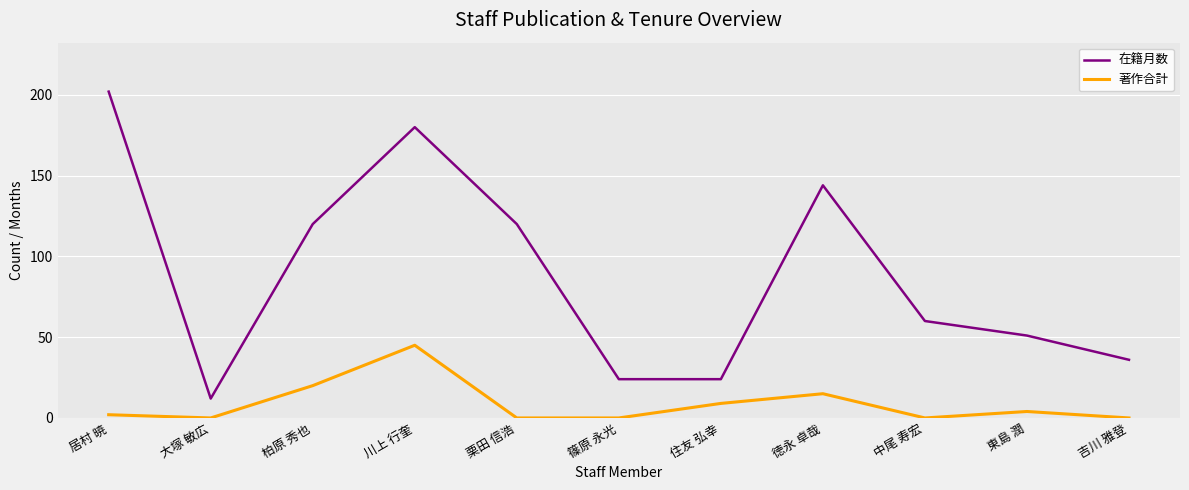

What is the difference between the highest and lowest values at 篠原 永光?

24